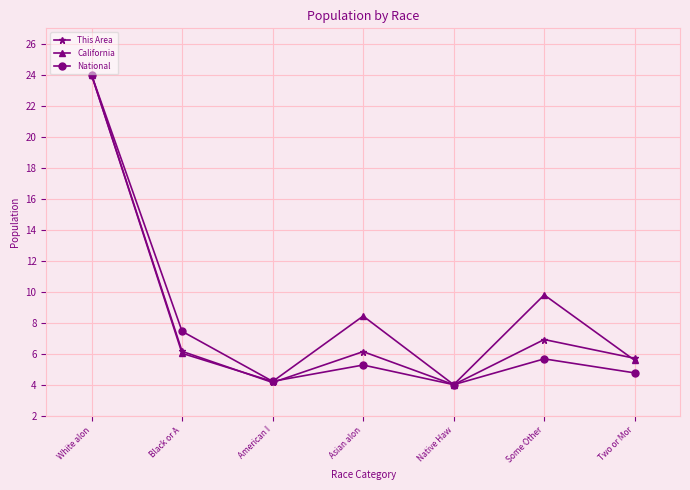

Is it true that This Area equals 4.1 at American I?

True